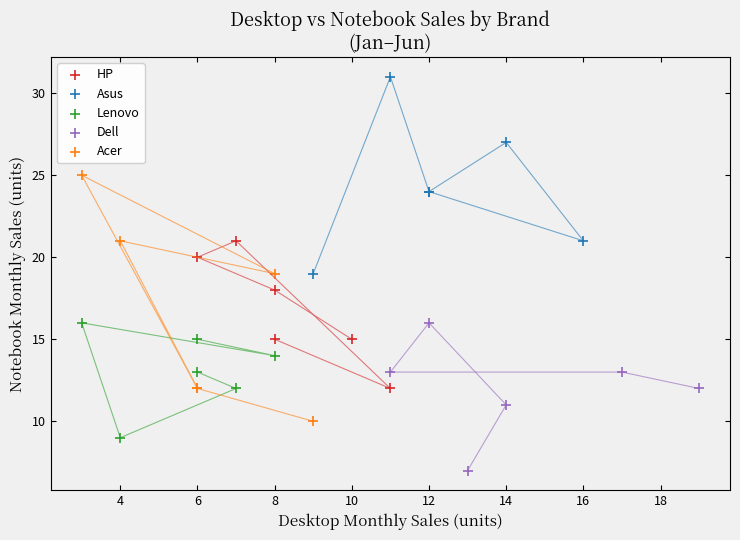

Which series contains the highest Y value?

Asus